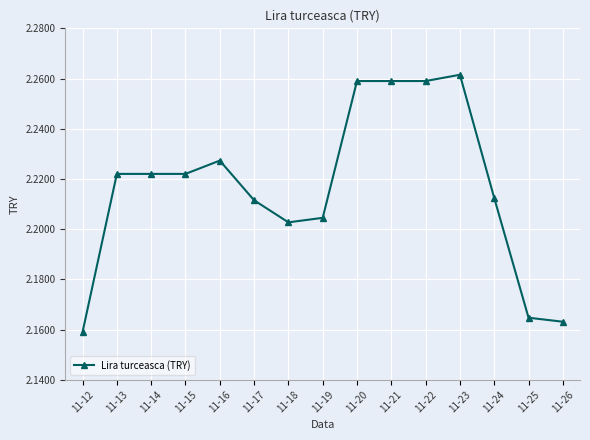

Which label corresponds to the smallest value in the chart?

11-12